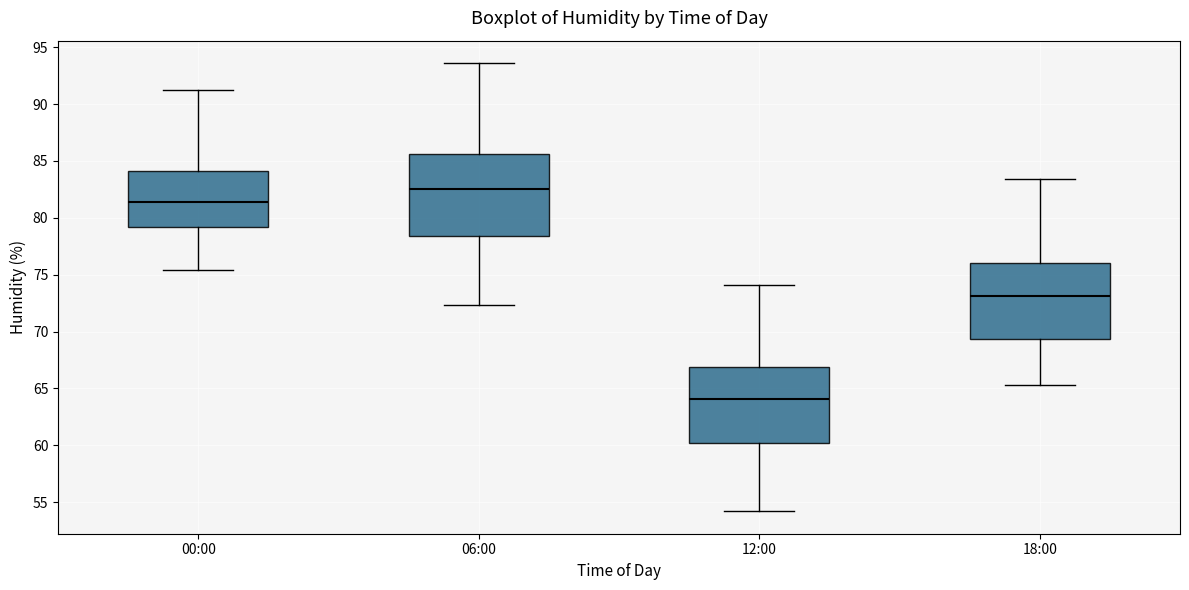

Which box's median line is the lowest?

12:00